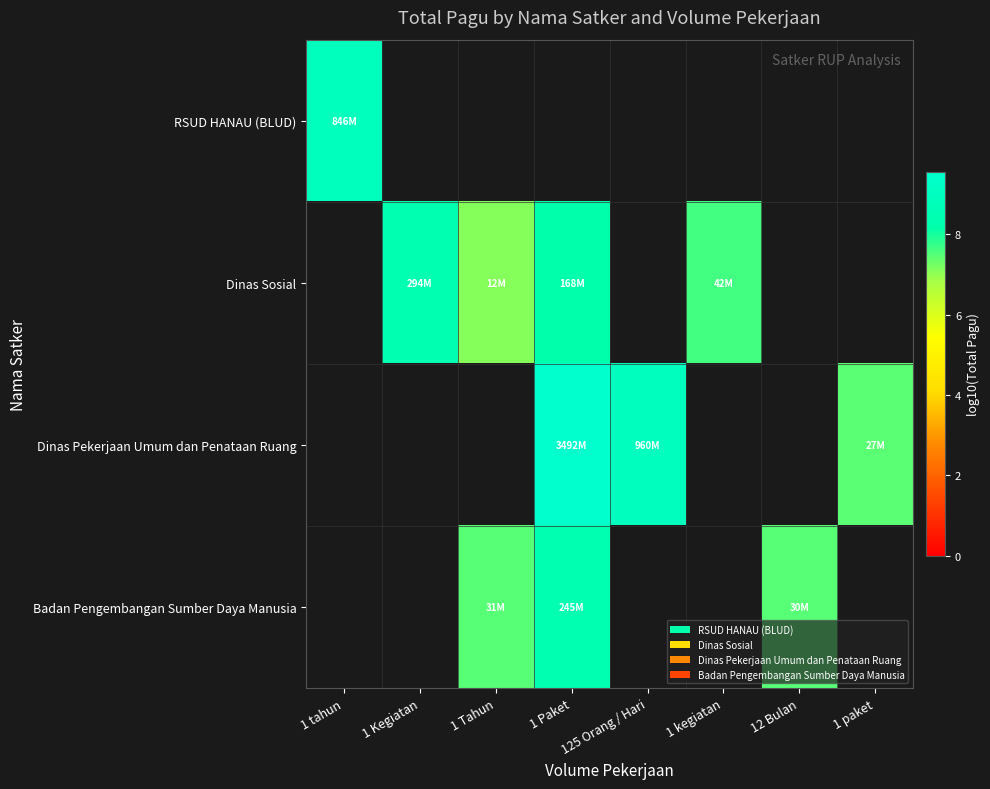

List the series in order of their overall mean, highest first.

RSUD HANAU (BLUD), Dinas Sosial, Dinas Pekerjaan Umum dan Penataan Ruang, Badan Pengembangan Sumber Daya Manusia